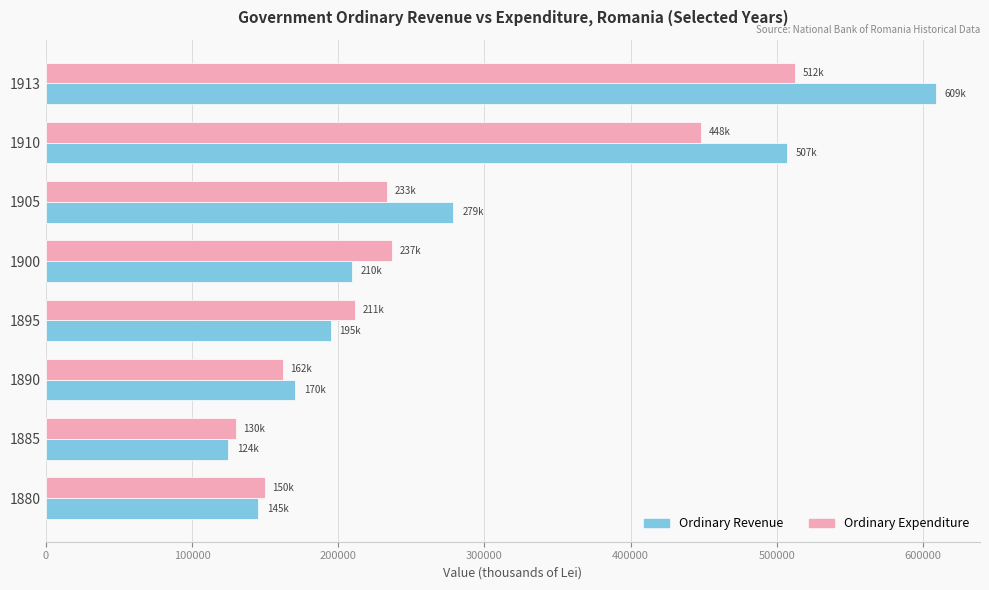

What is the difference between the second highest and minimum values in the Ordinary Expenditure series?

318035.3